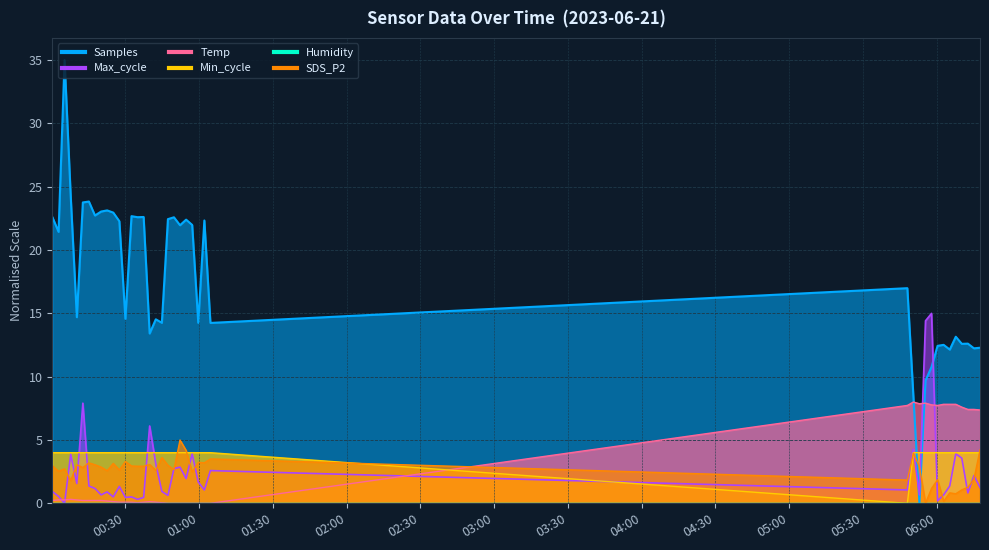

Does the chart display data point markers on the line(s)?

No